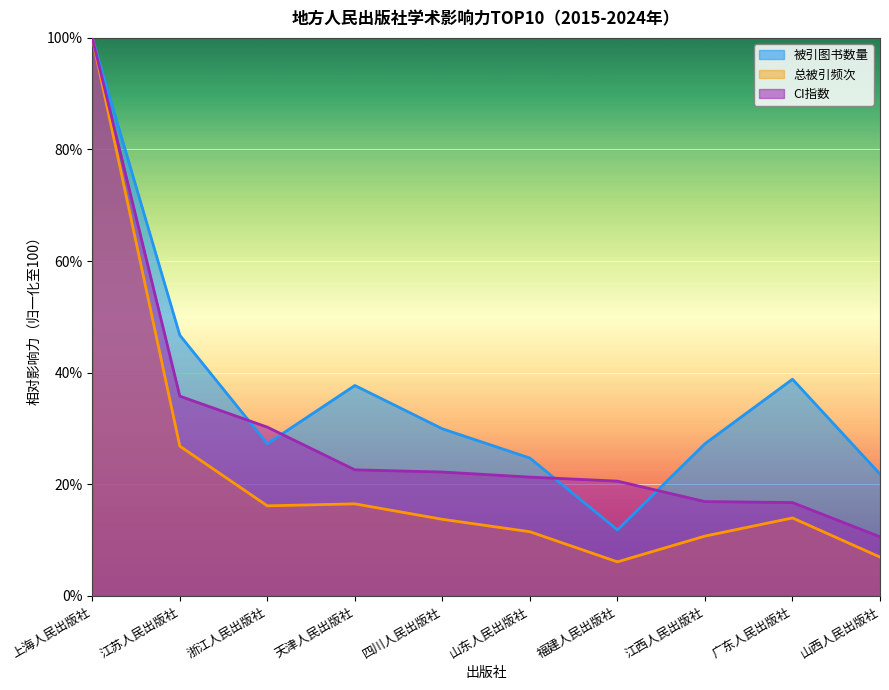

What is the difference between the maximum and minimum values in the 被引图书数量 series?

88.2